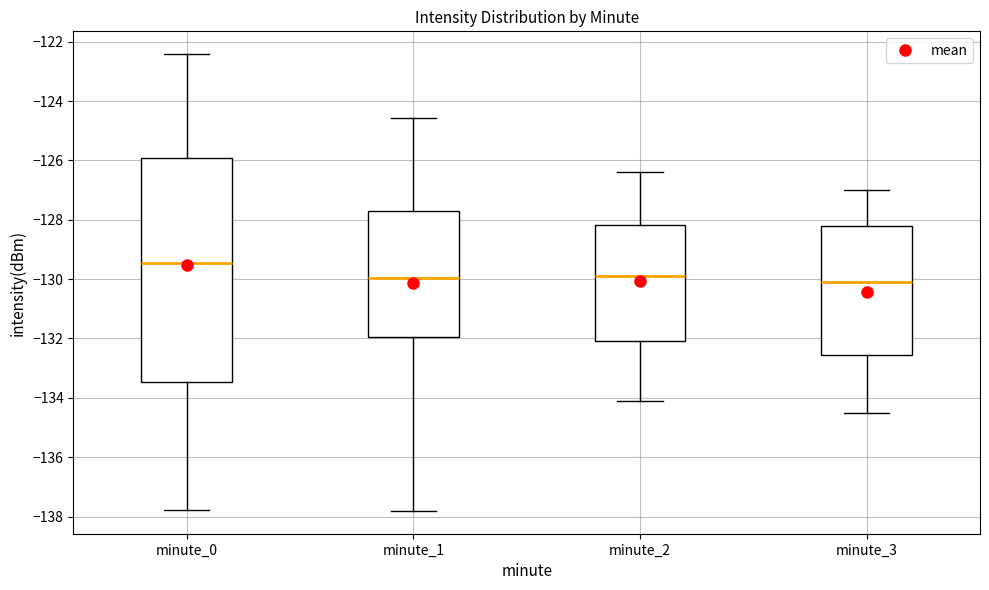

Reading left to right, transcribe this box plot: for each box, give where its median line is, the range the box spans, and where its two whiskers end, as read against the y-axis. The values are not printed on the chart, so give them approximately, as read against the axis.

minute_0: median -129.4, box -133.4 to -126.0, whiskers -137.8 to -122.4
minute_1: median -130.0, box -132.0 to -127.8, whiskers -137.8 to -124.6
minute_2: median -129.8, box -132.0 to -128.2, whiskers -134.0 to -126.4
minute_3: median -130.0, box -132.6 to -128.2, whiskers -134.4 to -127.0